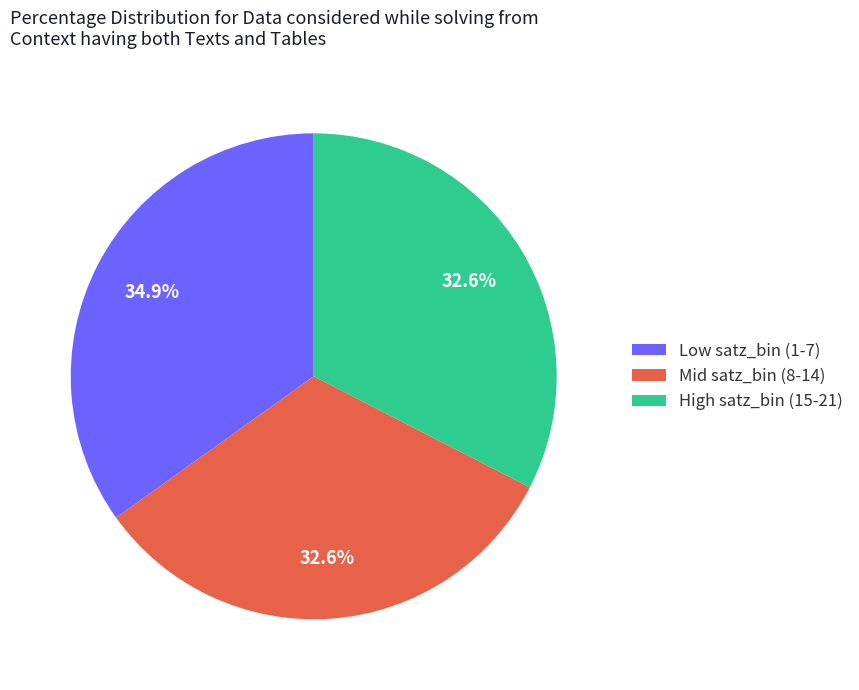

Count the number of slices in the pie.

3